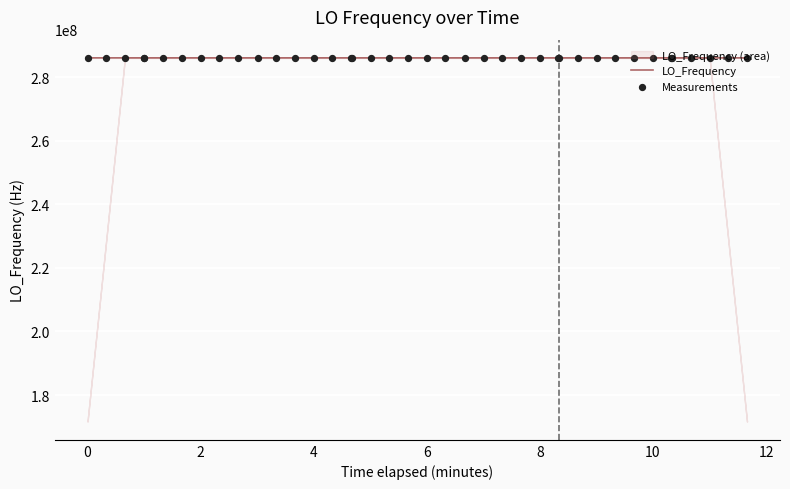

At how many categories does at least one series exceed 286046613?

39